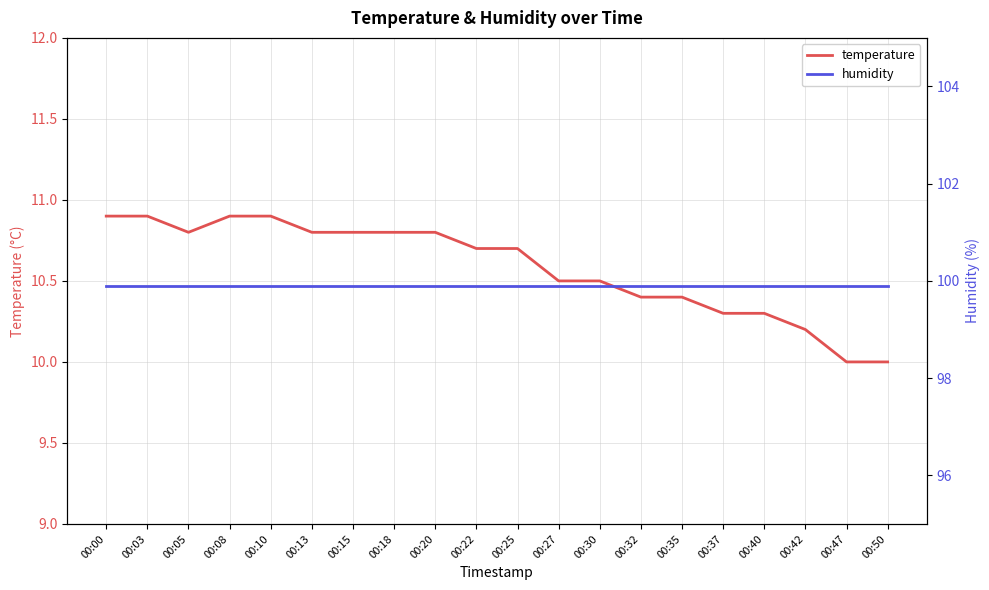

The humidity series shows 99.9 at 00:25. True or false?

True